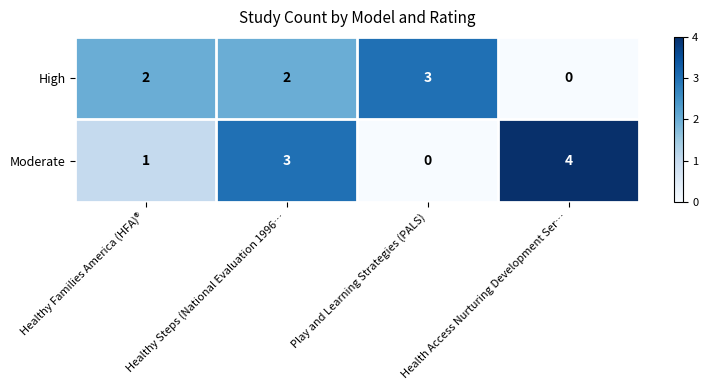

List the series in order of their overall mean, lowest first.

High, Moderate